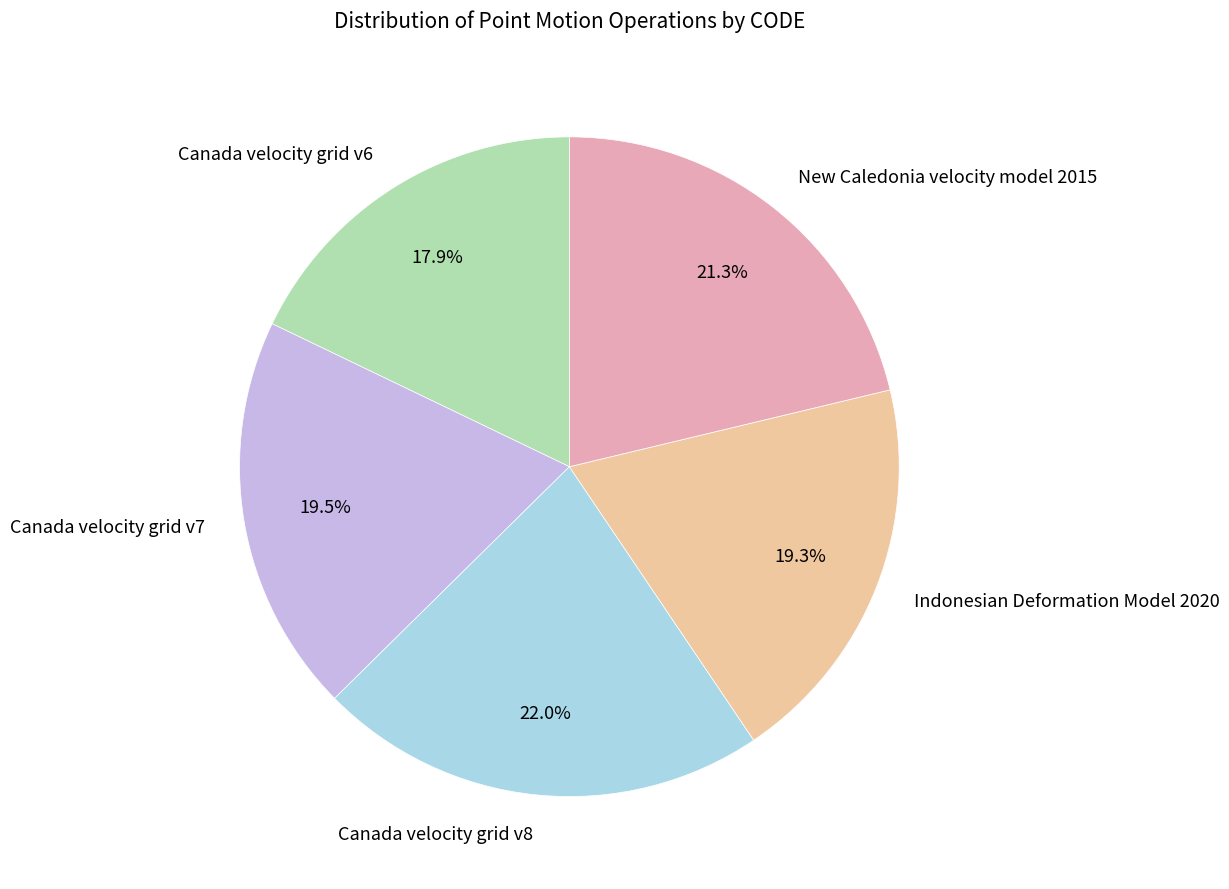

Do New Caledonia velocity model 2015 and Canada velocity grid v7 together represent more than half of the pie?

No